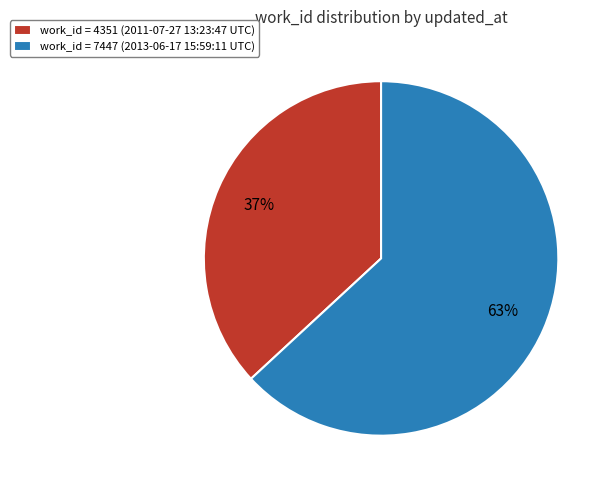

Is the sum of work_id = 7447 (2013-06-17 15:59:11 UTC) and work_id = 4351 (2011-07-27 13:23:47 UTC) greater than half?

Yes